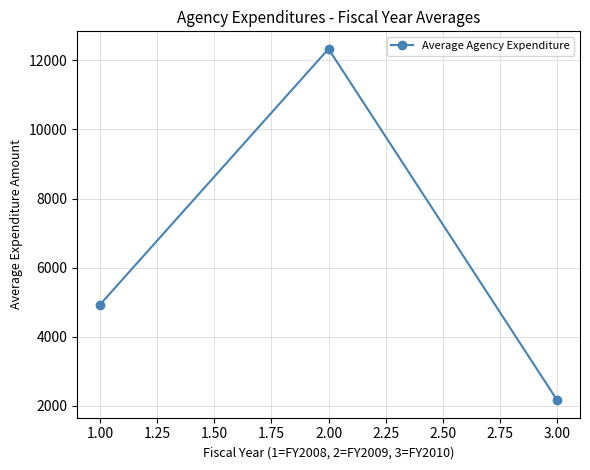

List the labels in order of value, smallest first.

3.00, 1.00, 2.00